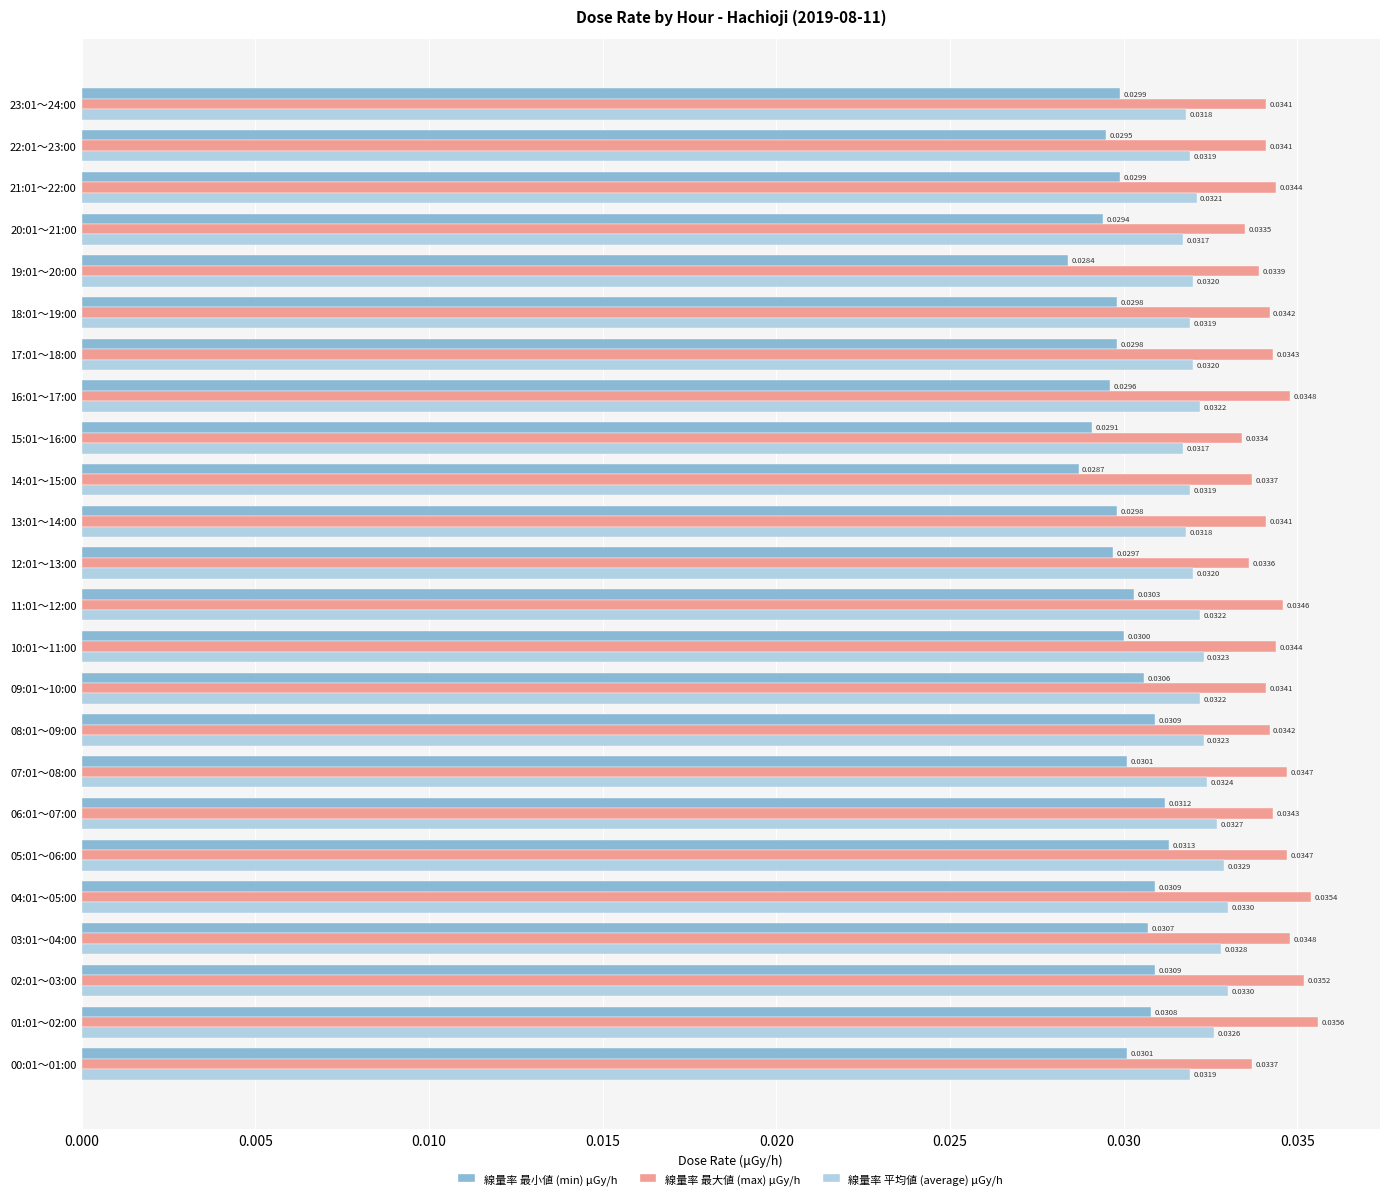

Which category has the highest value in the 線量率 最小値 (min) μGy/h series?

05:01～06:00